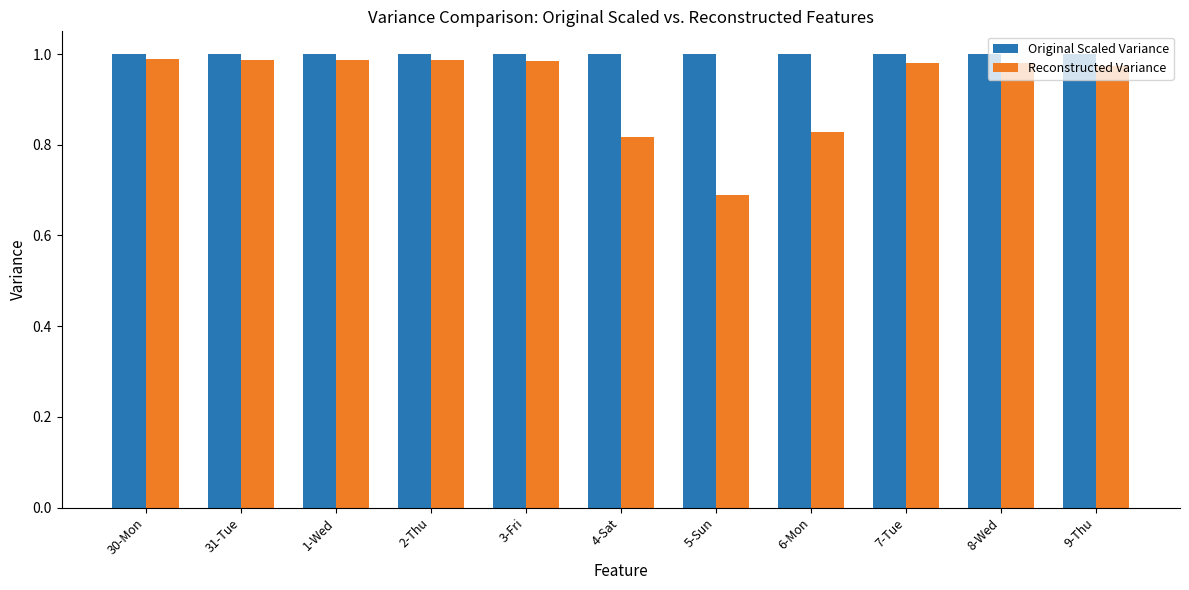

At how many categories does at least one series exceed 0?

11